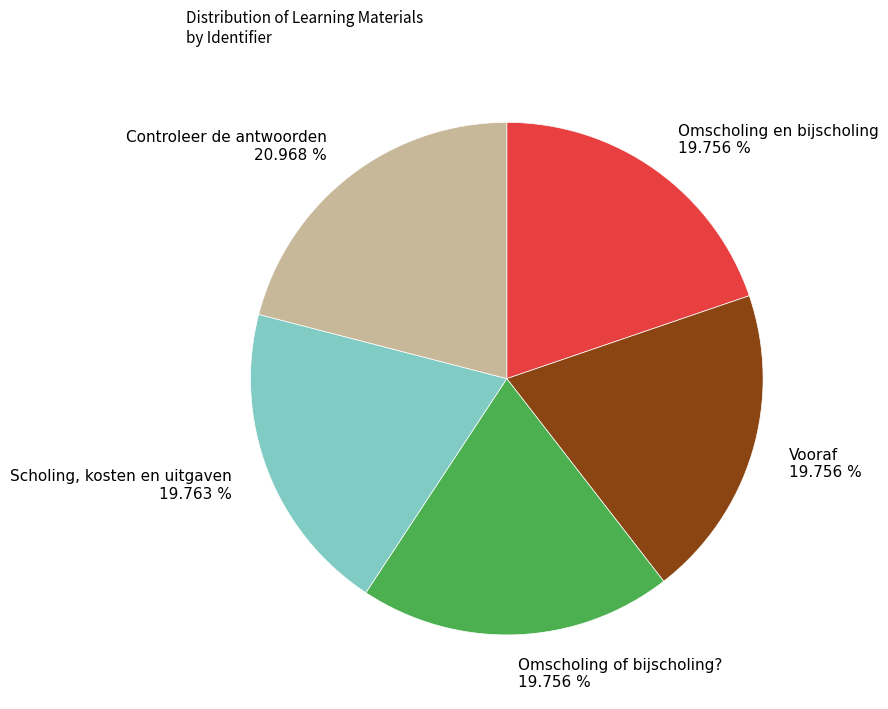

Approximately how many times larger is the value at Vooraf compared to Scholing, kosten en uitgaven?

1.0